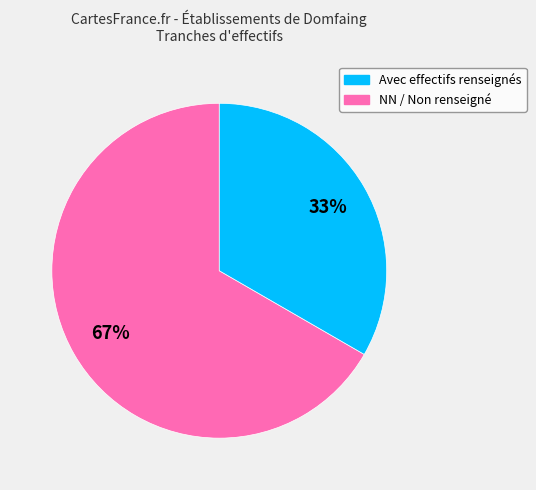

Is there a majority slice in this chart?

Yes